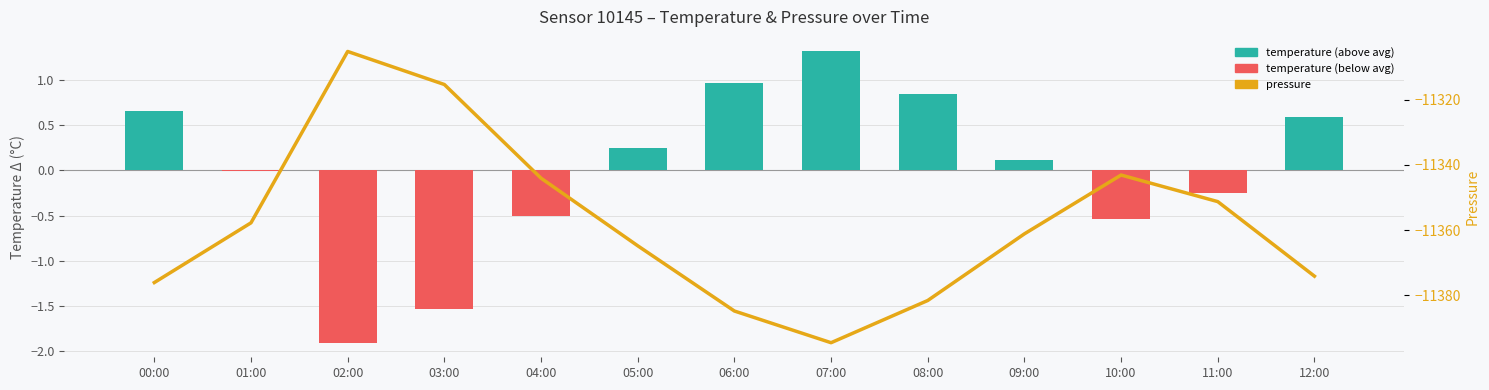

Reading right to left, extract all data points from this chart.

temperature (above avg): 12:00=0.6	11:00=0.0	10:00=0.0	09:00=0.1	08:00=0.8	07:00=1.3	06:00=1.0	05:00=0.2	04:00=0.0	03:00=0.0	02:00=0.0	01:00=0.0	00:00=0.7
temperature (below avg): 12:00=0.0	11:00=-0.2	10:00=-0.5	09:00=0.0	08:00=0.0	07:00=0.0	06:00=0.0	05:00=0.0	04:00=-0.5	03:00=-1.5	02:00=-1.9	01:00=-0.0	00:00=0.0
pressure: 12:00=-11374.1	11:00=-11351.3	10:00=-11343.1	09:00=-11361.2	08:00=-11381.6	07:00=-11394.5	06:00=-11384.8	05:00=-11364.8	04:00=-11344.1	03:00=-11315.4	02:00=-11305.2	01:00=-11357.8	00:00=-11376.1